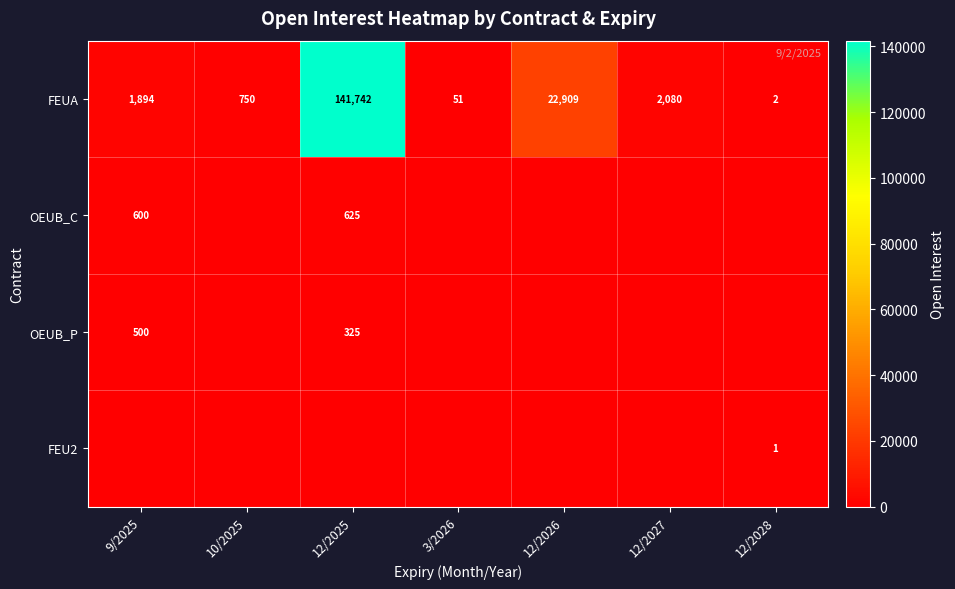

The FEUA series shows 40082 at 12/2026. True or false?

False